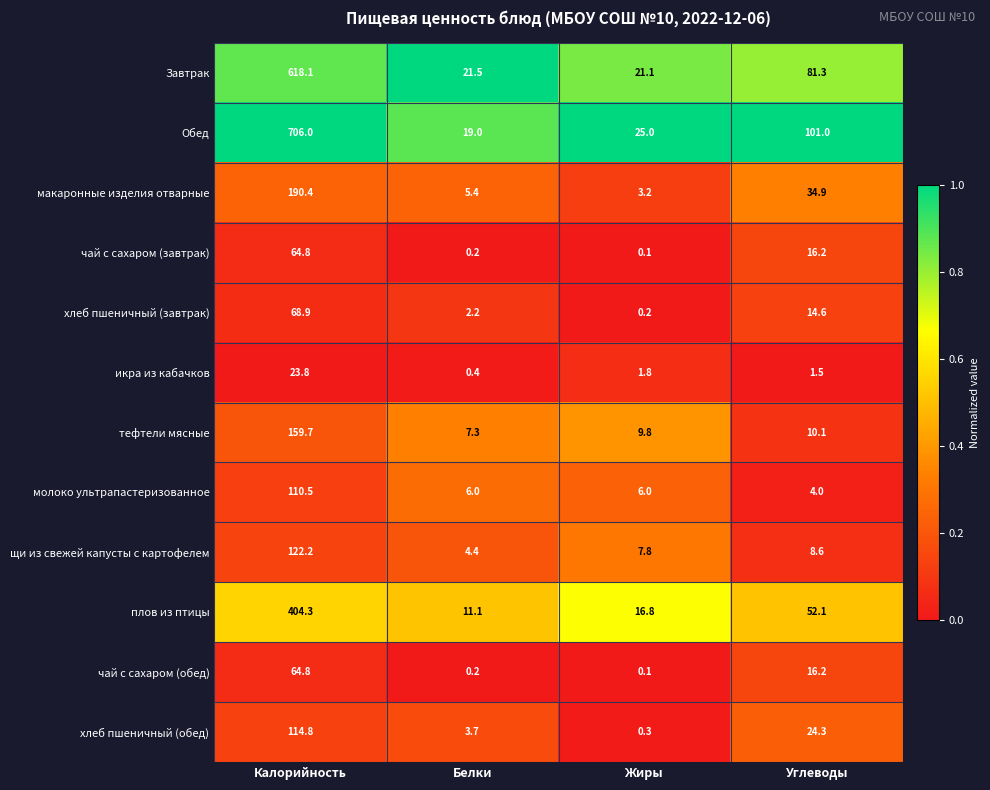

At how many categories does at least one series exceed 0?

4